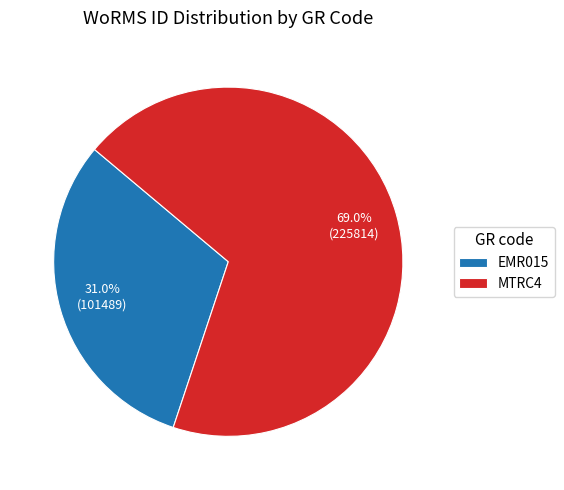

Is it true that MTRC4 is 69% of the pie?

True